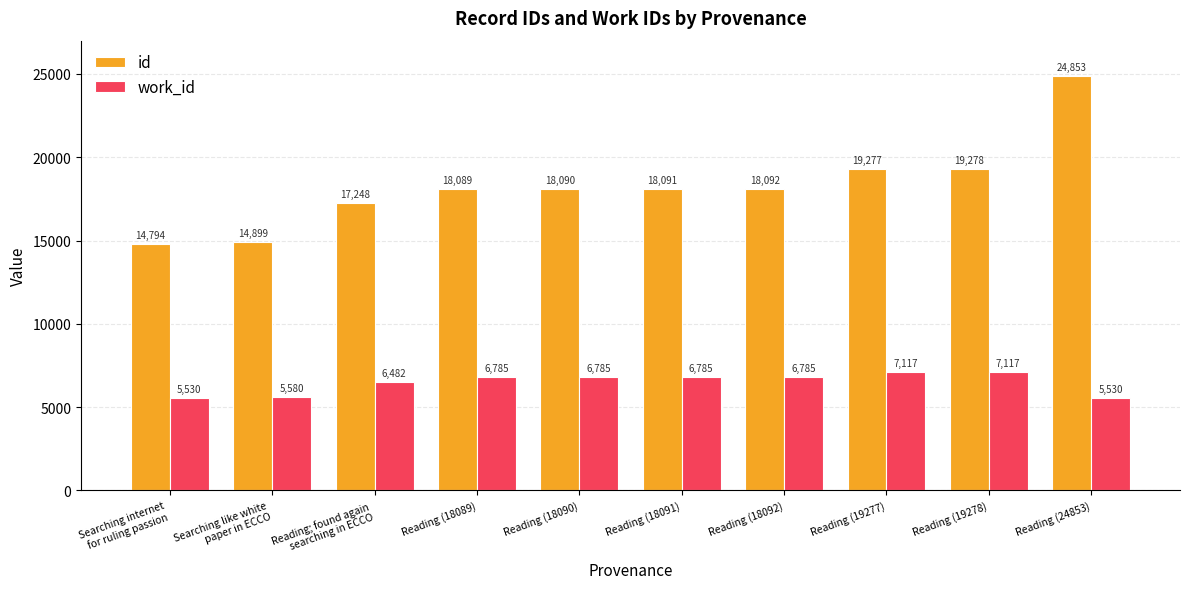

Reading left to right, transcribe all the data shown in this chart.

id: Searching internet
for ruling passion=14794	Searching like white
paper in ECCO=14899	Reading; found again
searching in ECCO=17248	Reading (18089)=18089	Reading (18090)=18090	Reading (18091)=18091	Reading (18092)=18092	Reading (19277)=19277	Reading (19278)=19278	Reading (24853)=24853
work_id: Searching internet
for ruling passion=5530	Searching like white
paper in ECCO=5580	Reading; found again
searching in ECCO=6482	Reading (18089)=6785	Reading (18090)=6785	Reading (18091)=6785	Reading (18092)=6785	Reading (19277)=7117	Reading (19278)=7117	Reading (24853)=5530